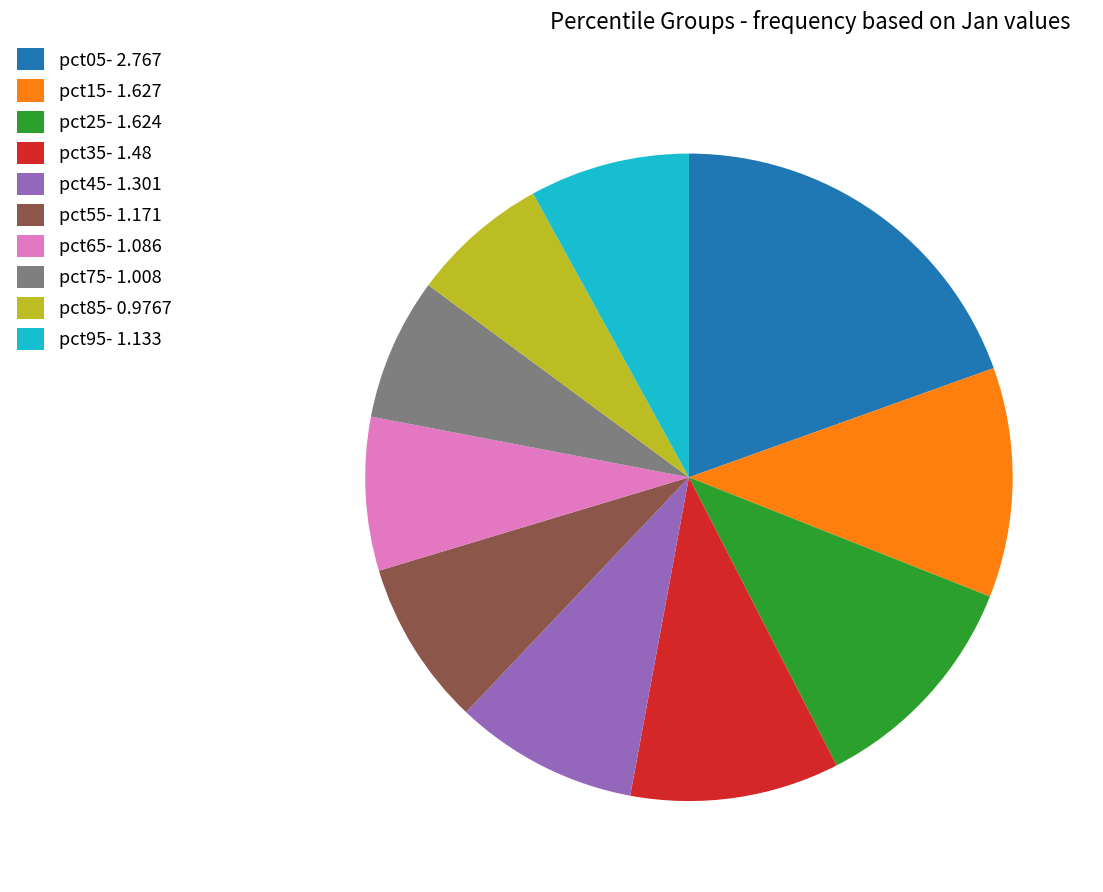

What is the ratio of the value at pct05 to the value at pct65?

2.5